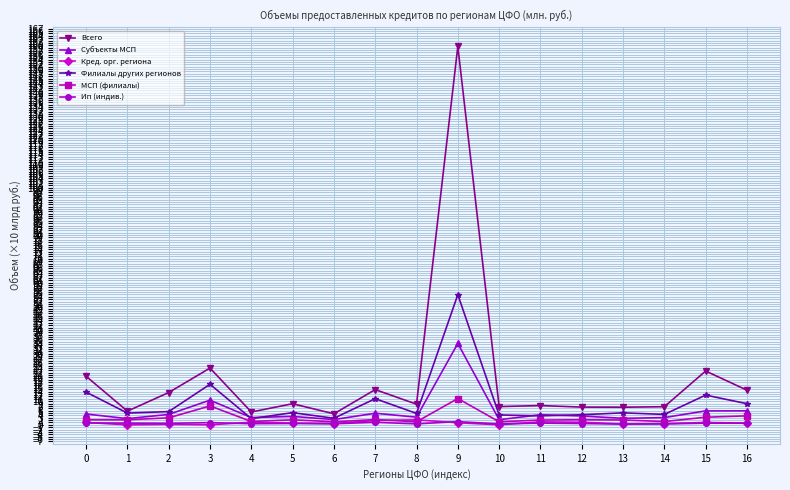

Is it true that Филиалы других регионов equals 11.0 at 7?

True